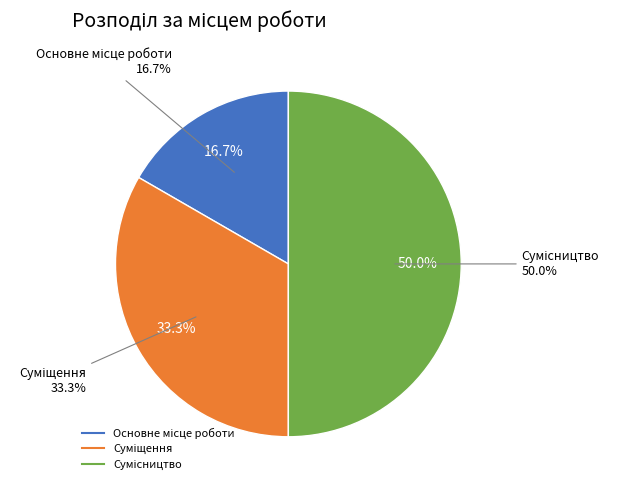

Which category has the biggest portion of the pie?

Сумісництво